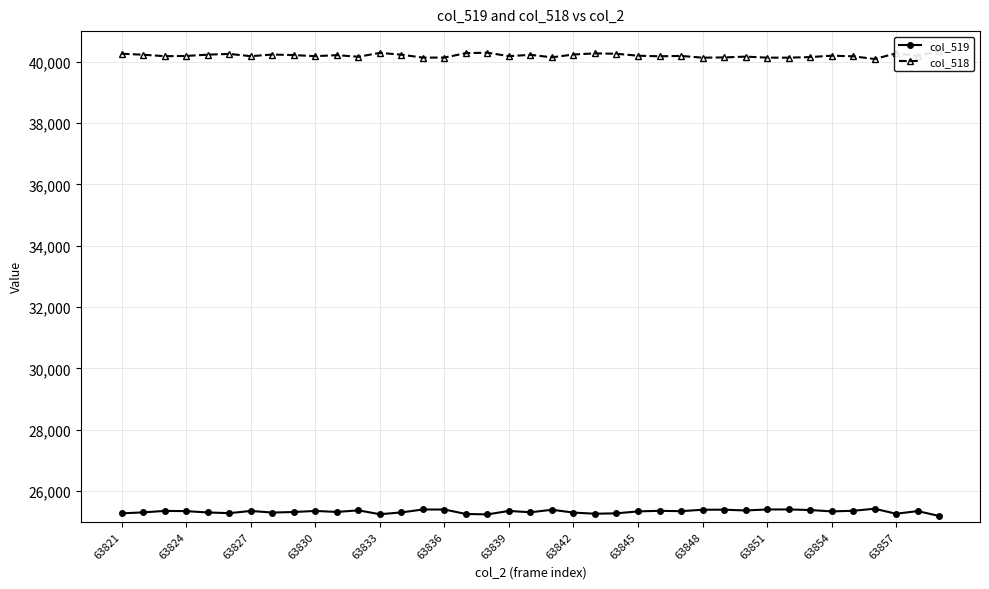

What is the difference between the second highest and minimum values in the col_519 series?

213